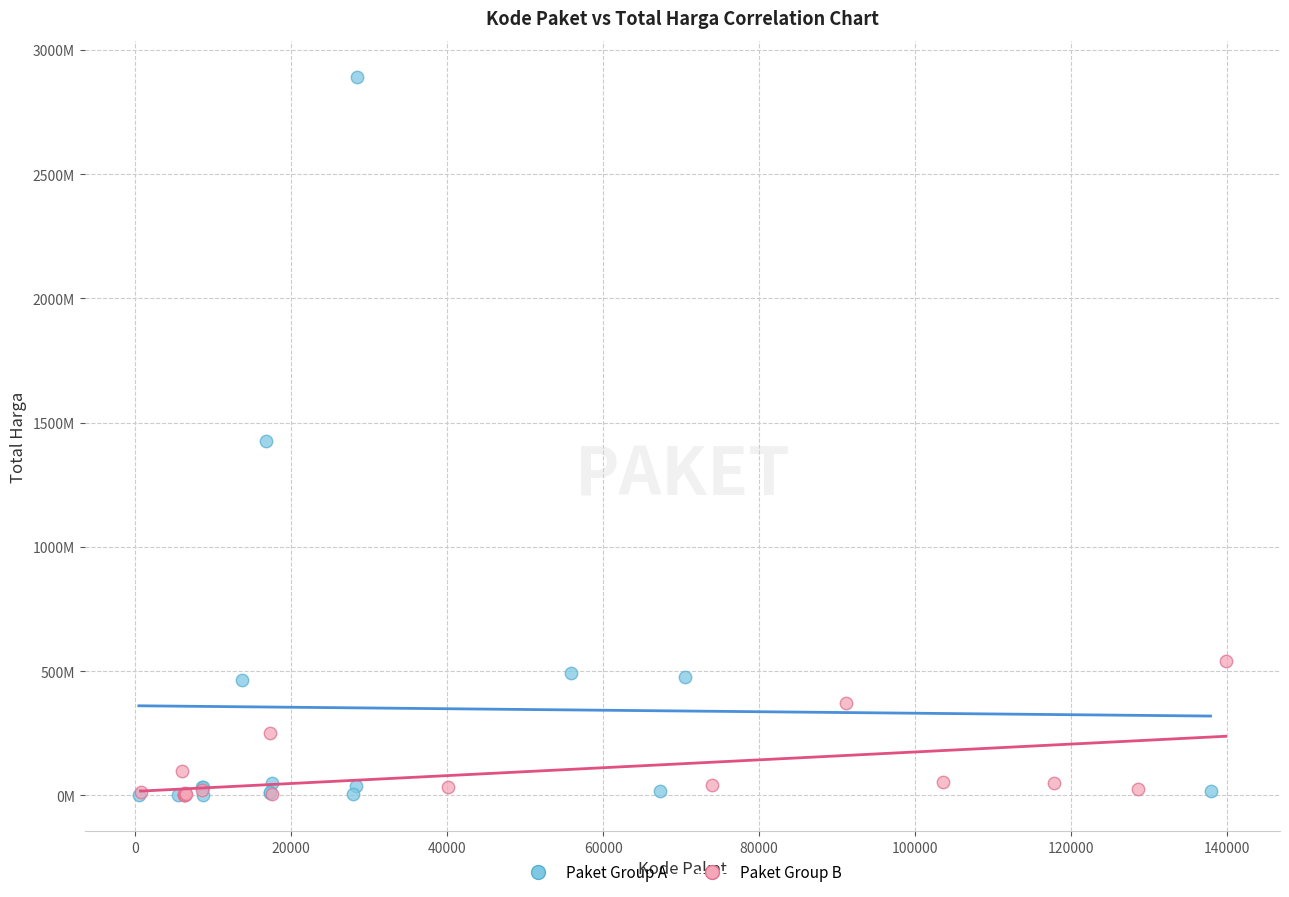

Which series reaches the maximum Y coordinate?

Paket Group A